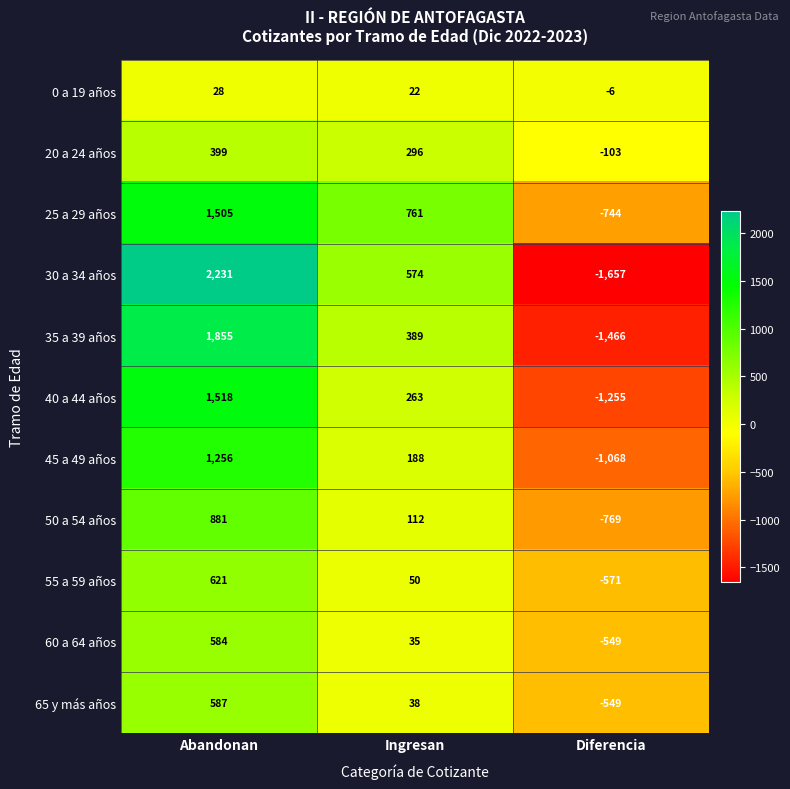

Which series has the largest total across all categories?

25 a 29 años